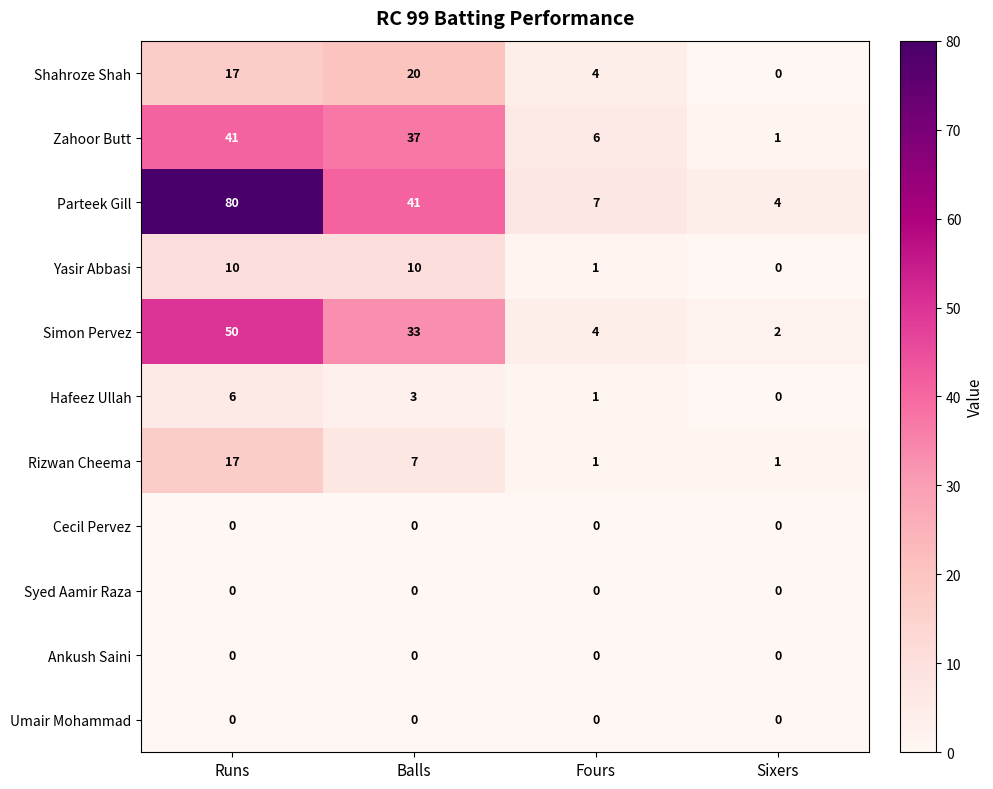

What is the highest value of the Zahoor Butt series?

41